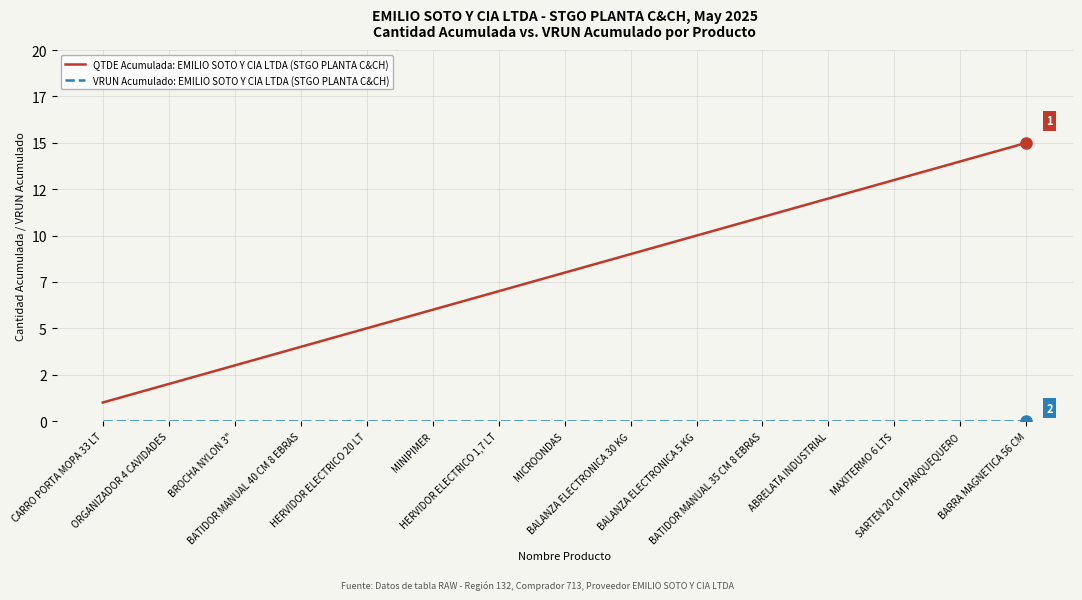

Which has a higher value, HERVIDOR ELECTRICO 20 LT or BALANZA ELECTRONICA 30 KG?

BALANZA ELECTRONICA 30 KG